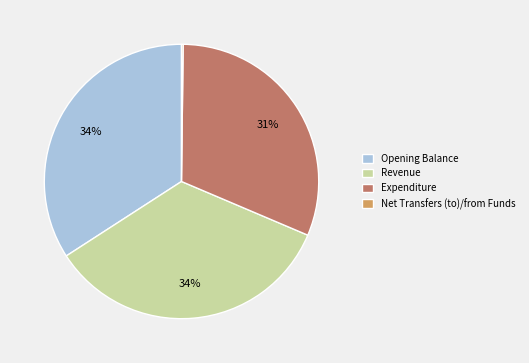

To the nearest percent, what is the difference between the largest and smallest slice percentages?

34%